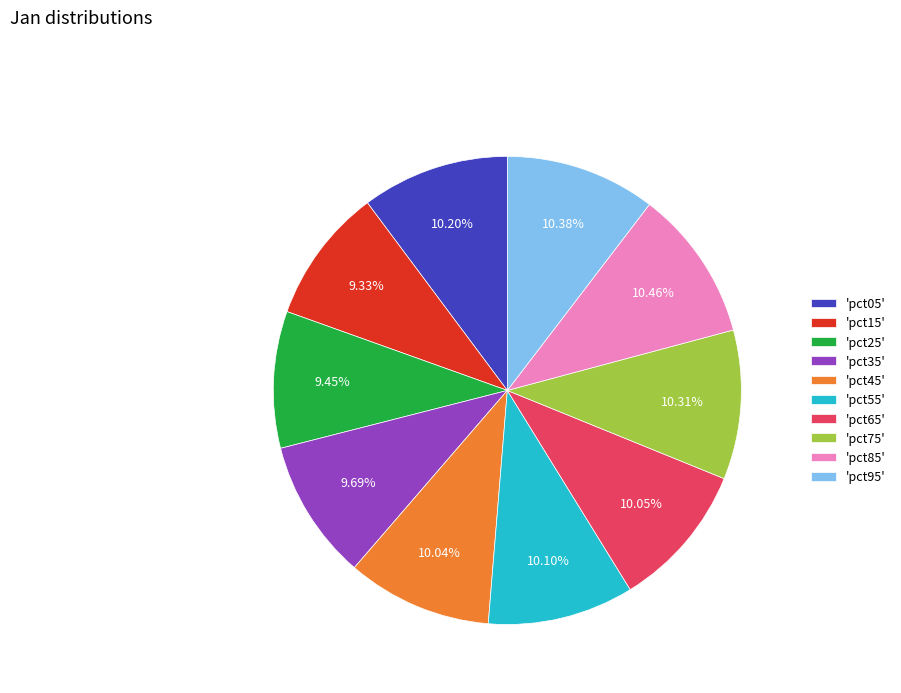

Combined, do 'pct15' and 'pct25' account for over 50%?

No